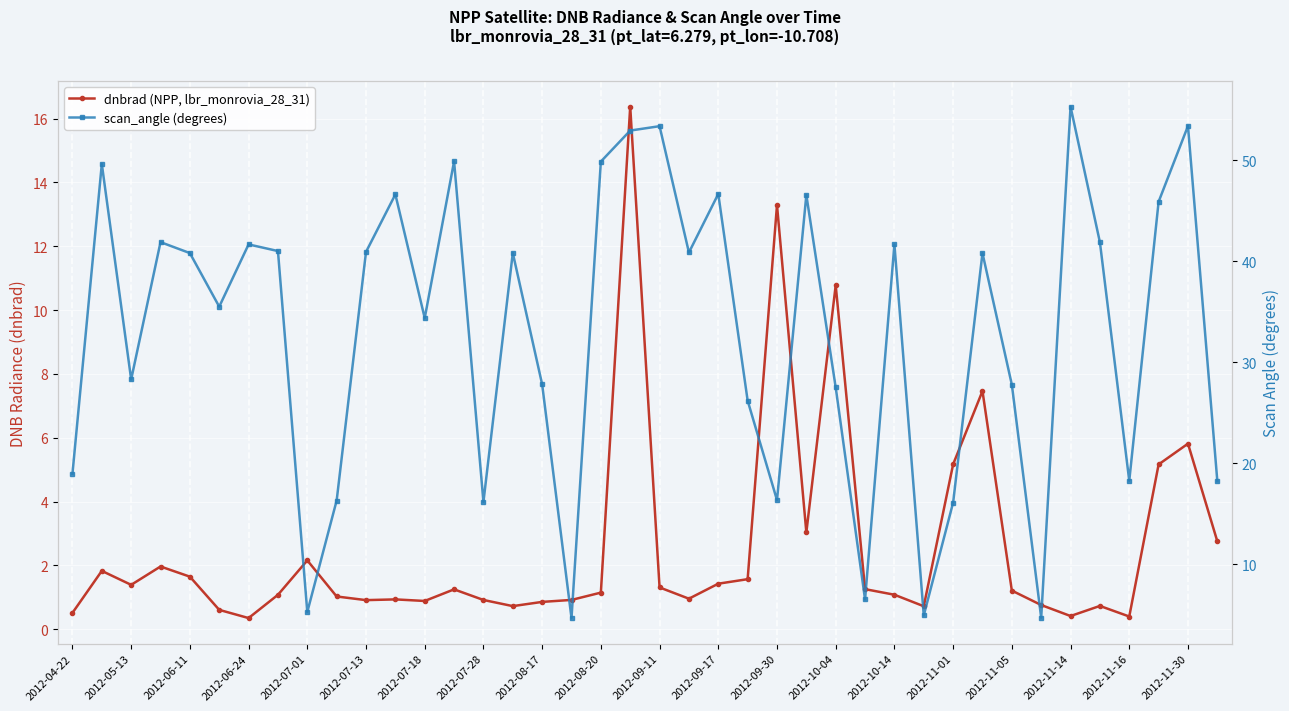

How many categories are shown in the chart?

40